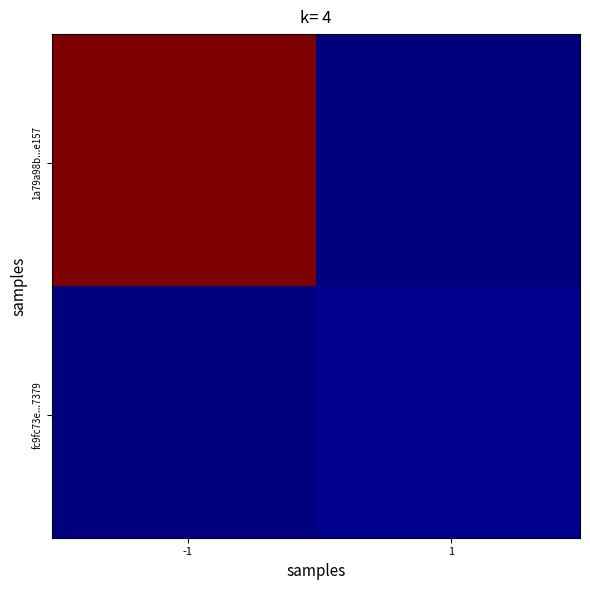

Which series has the widest spread of values?

1a79a98b59830280131962f50cf0d20dfc6e157